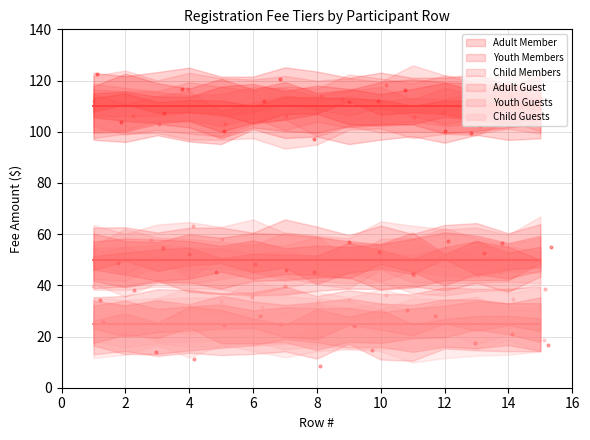

Which series has the largest total across all categories?

Adult Member